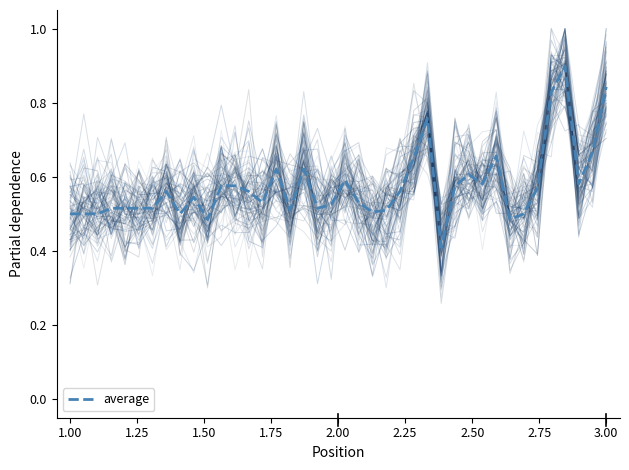

The value of average at 1.00 is 0.5. True or false?

True